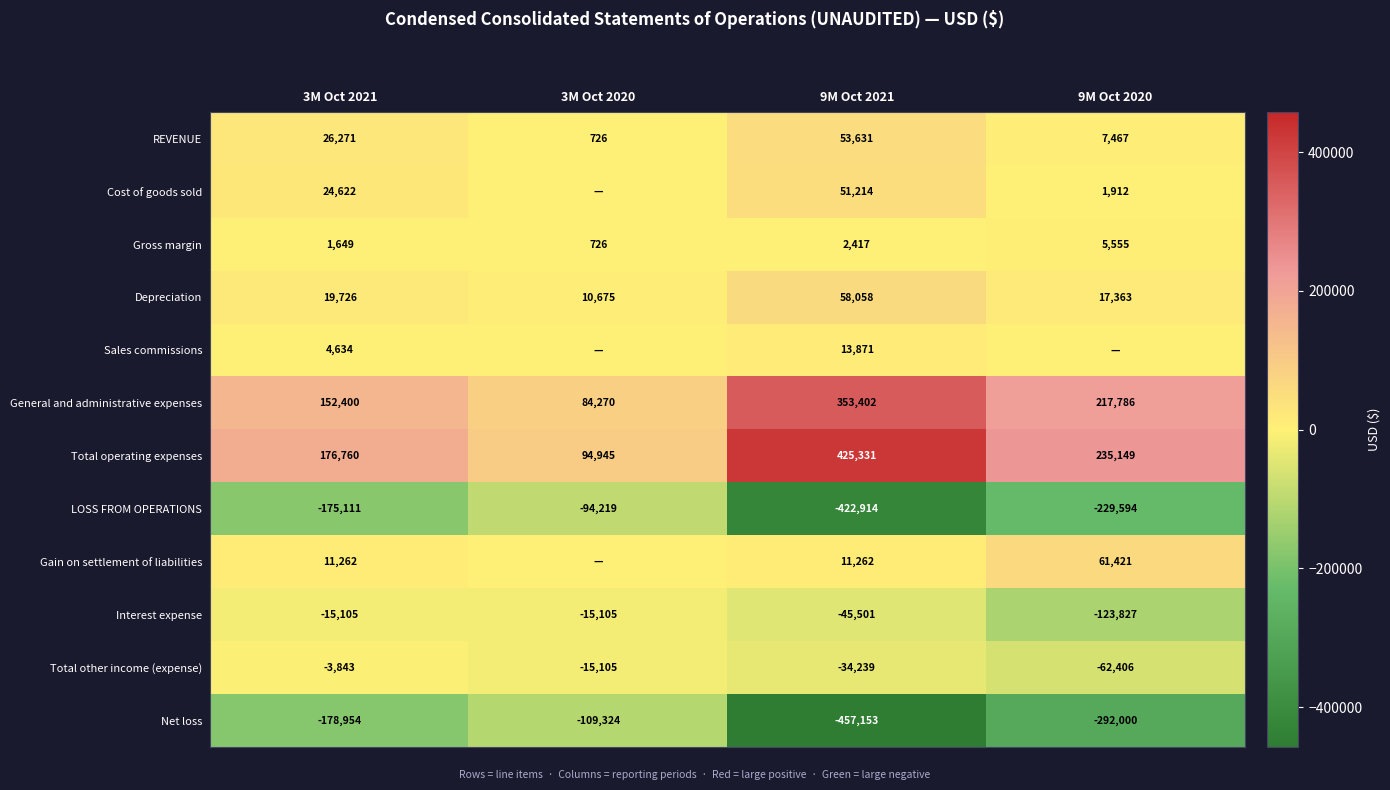

What is the difference between the second highest and minimum values in the Gross margin series?

1691